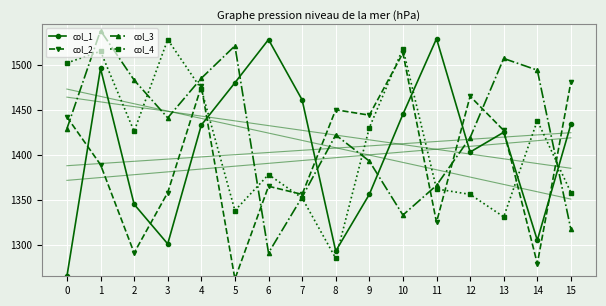

Which series has the widest spread of values?

col_1